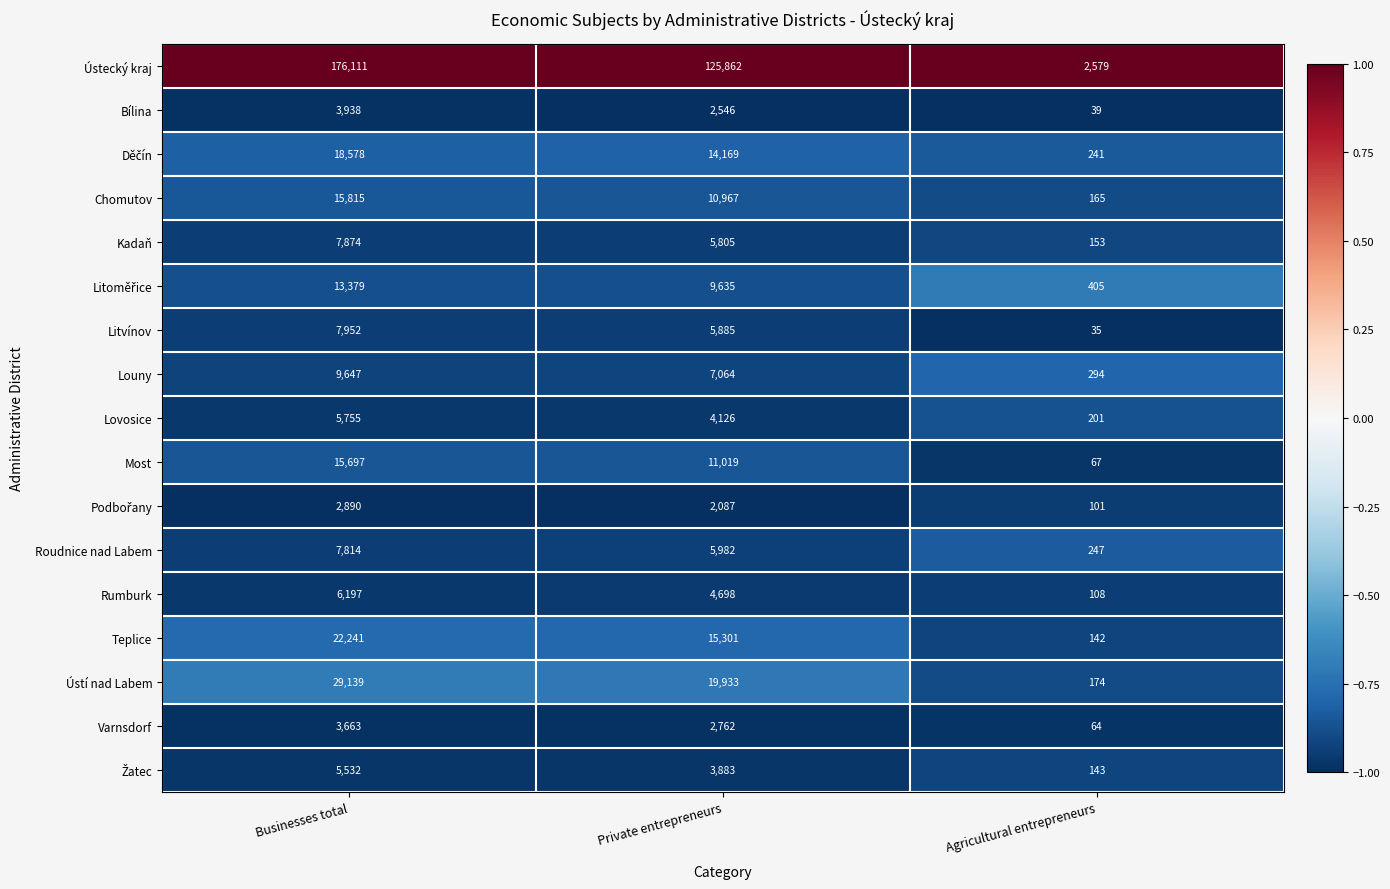

What is the sum of all Litvínov values?

13872